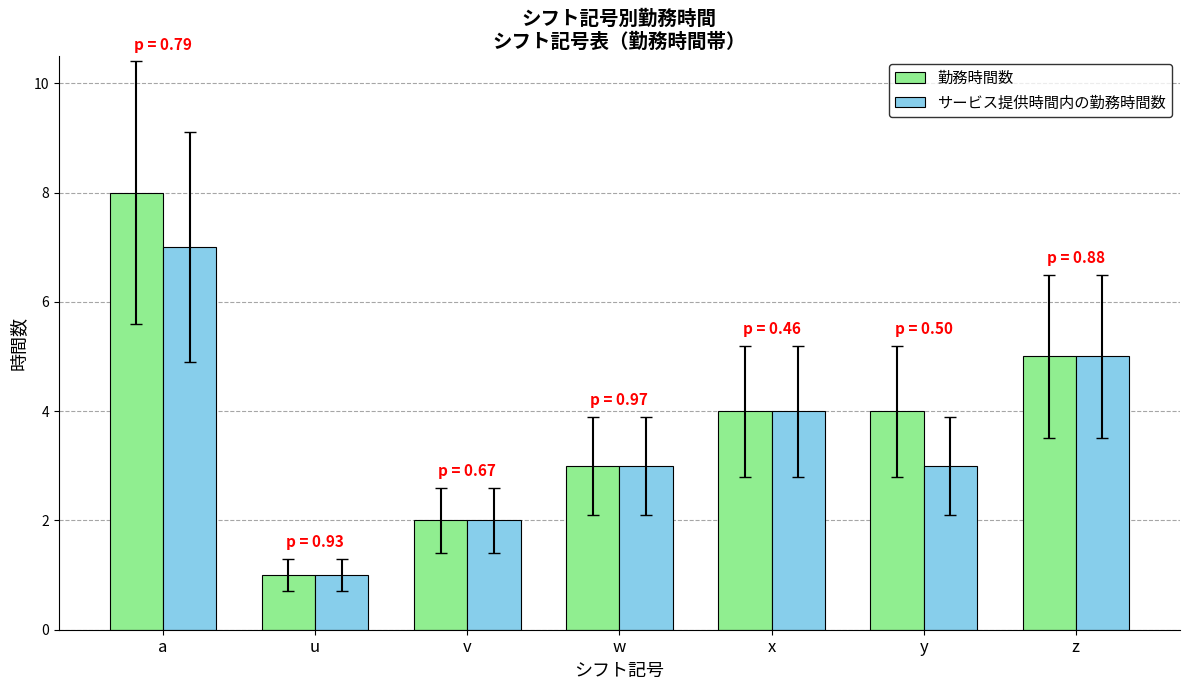

Rank the series by their average value, from lowest to highest.

サービス提供時間内の勤務時間数, 勤務時間数